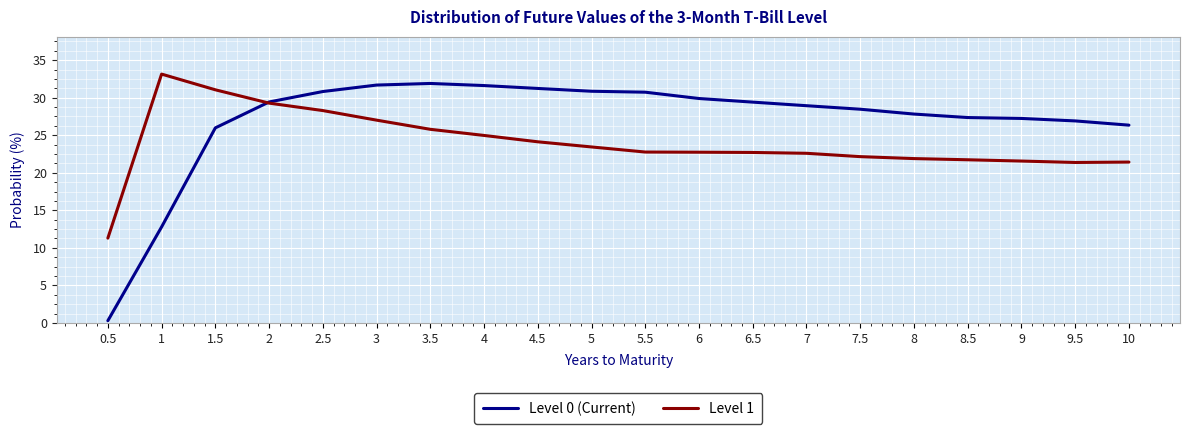

What position from the right is 1.5?

18